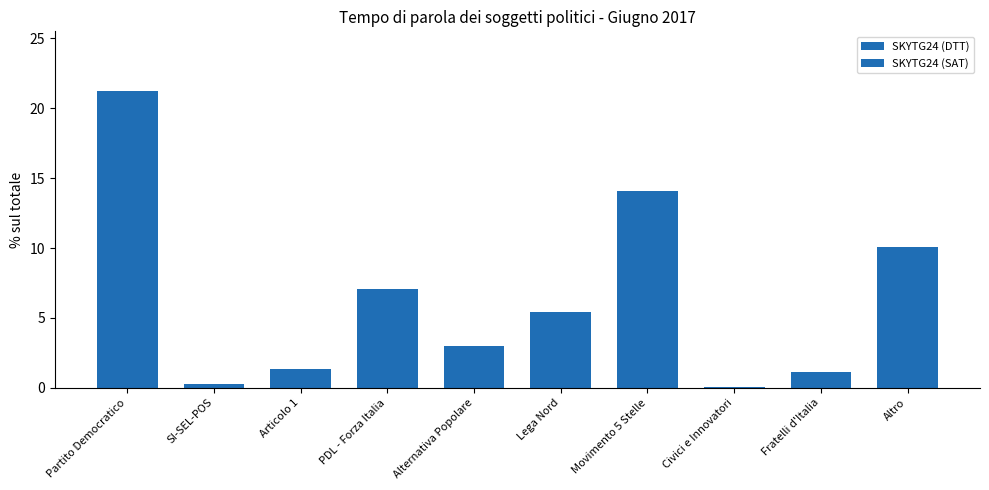

How many groups of bars are there?

10